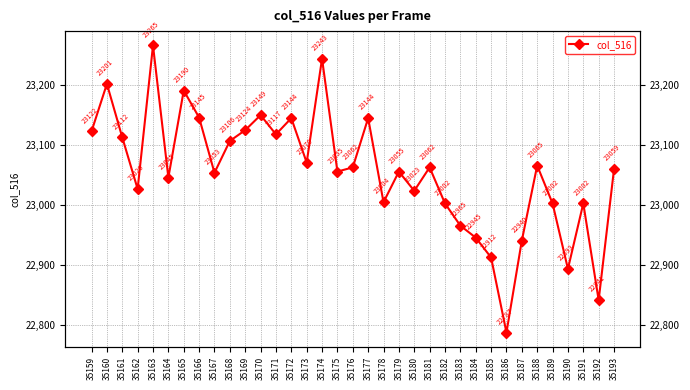

How many data points are above 23059?

17